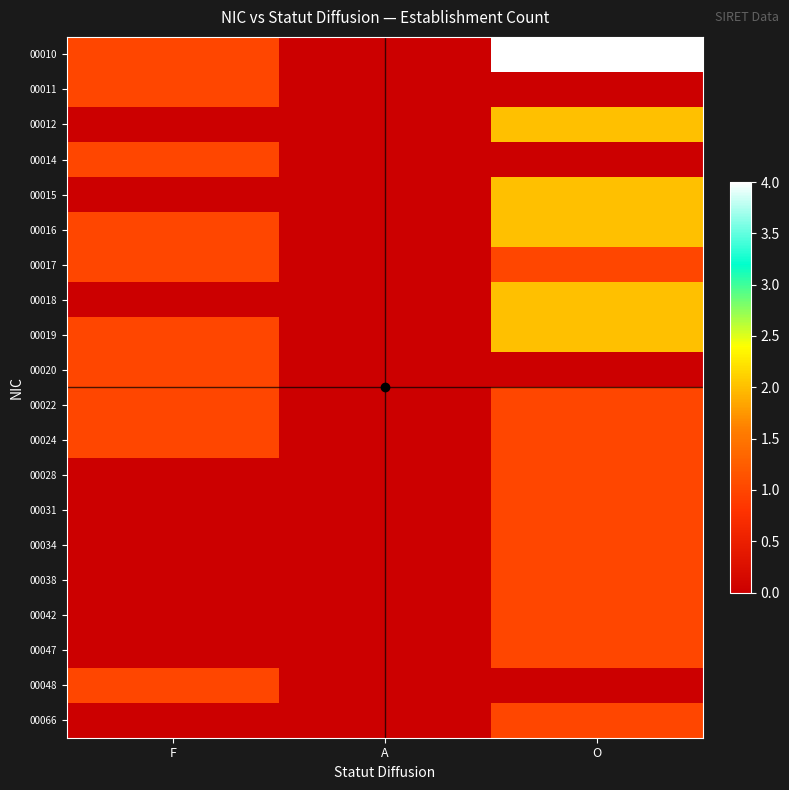

Reading left to right, transcribe all the data shown in this chart.

00010: F=1	A=0	O=4
00011: F=1	A=0	O=0
00012: F=0	A=0	O=2
00014: F=1	A=0	O=0
00015: F=0	A=0	O=2
00016: F=1	A=0	O=2
00017: F=1	A=0	O=1
00018: F=0	A=0	O=2
00019: F=1	A=0	O=2
00020: F=1	A=0	O=0
00022: F=1	A=0	O=1
00024: F=1	A=0	O=1
00028: F=0	A=0	O=1
00031: F=0	A=0	O=1
00034: F=0	A=0	O=1
00038: F=0	A=0	O=1
00042: F=0	A=0	O=1
00047: F=0	A=0	O=1
00048: F=1	A=0	O=0
00066: F=0	A=0	O=1